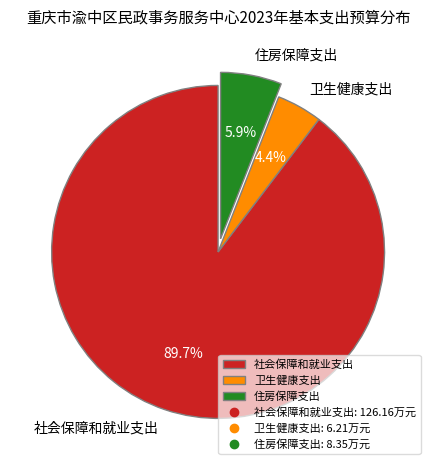

To the nearest percent, what is the combined percentage of 住房保障支出 and 社会保障和就业支出?

96%